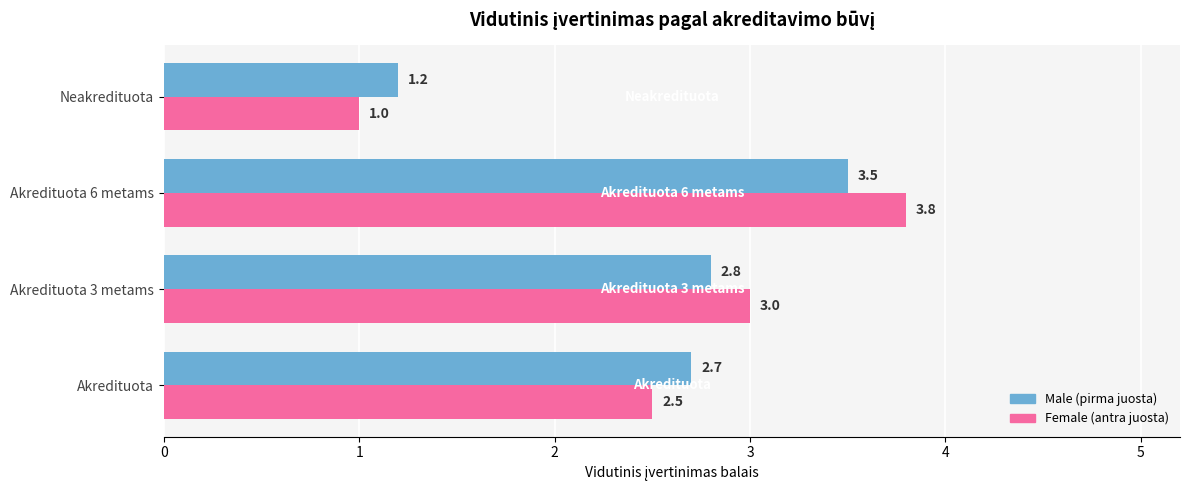

What is the greatest value displayed?

3.8